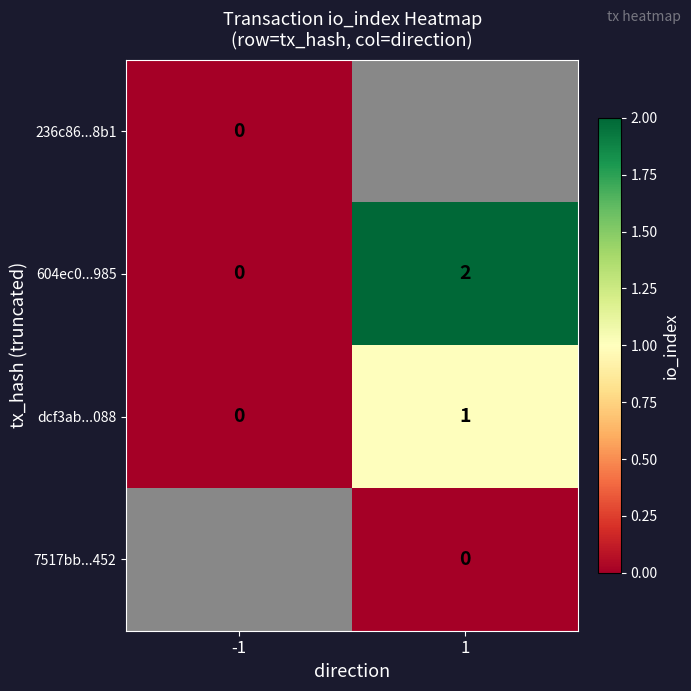

The 604ec0...985 series shows 1 at -1. True or false?

False